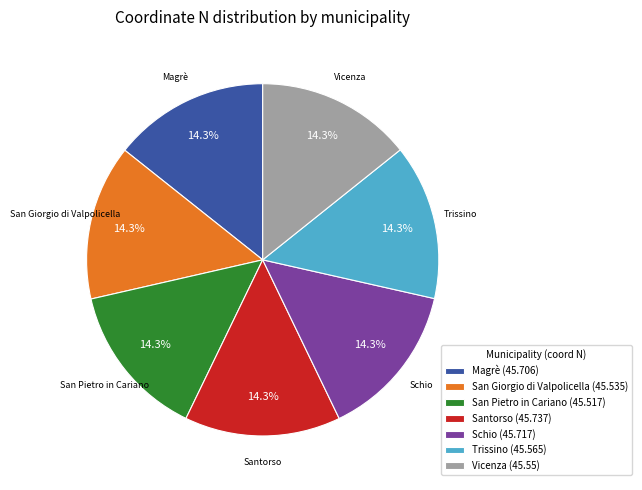

Is it true that Magrè is 5% of the pie?

False